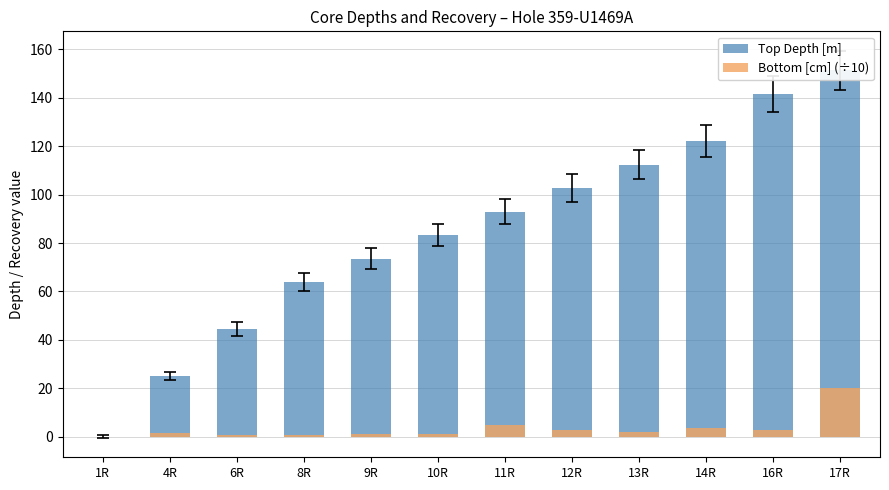

What is the difference between the maximum and second lowest values in the Top Depth [m] series?

126.4